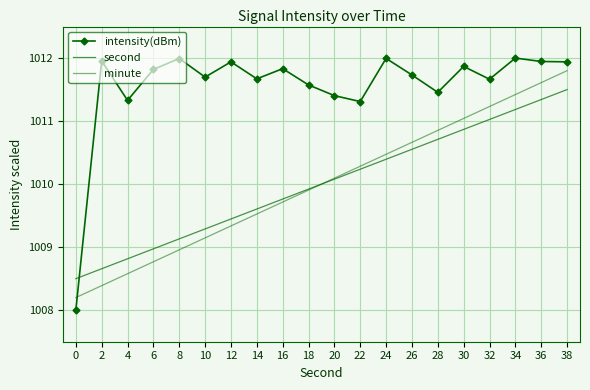

In intensity(dBm), how many points are higher than both neighbors (excluding endpoints)?

7